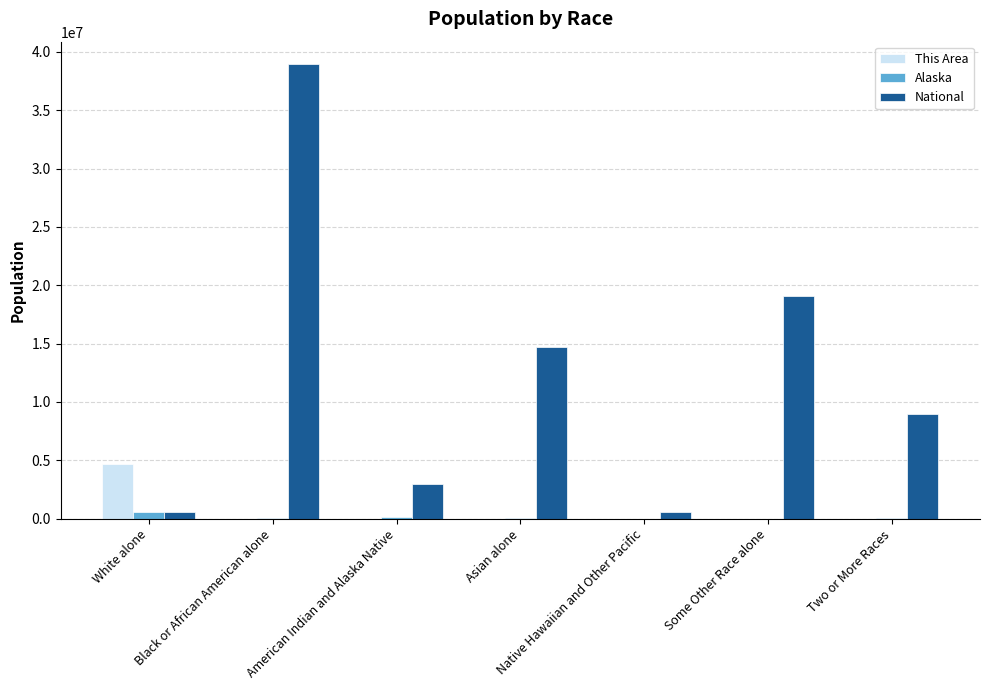

How many groups of bars are there?

7